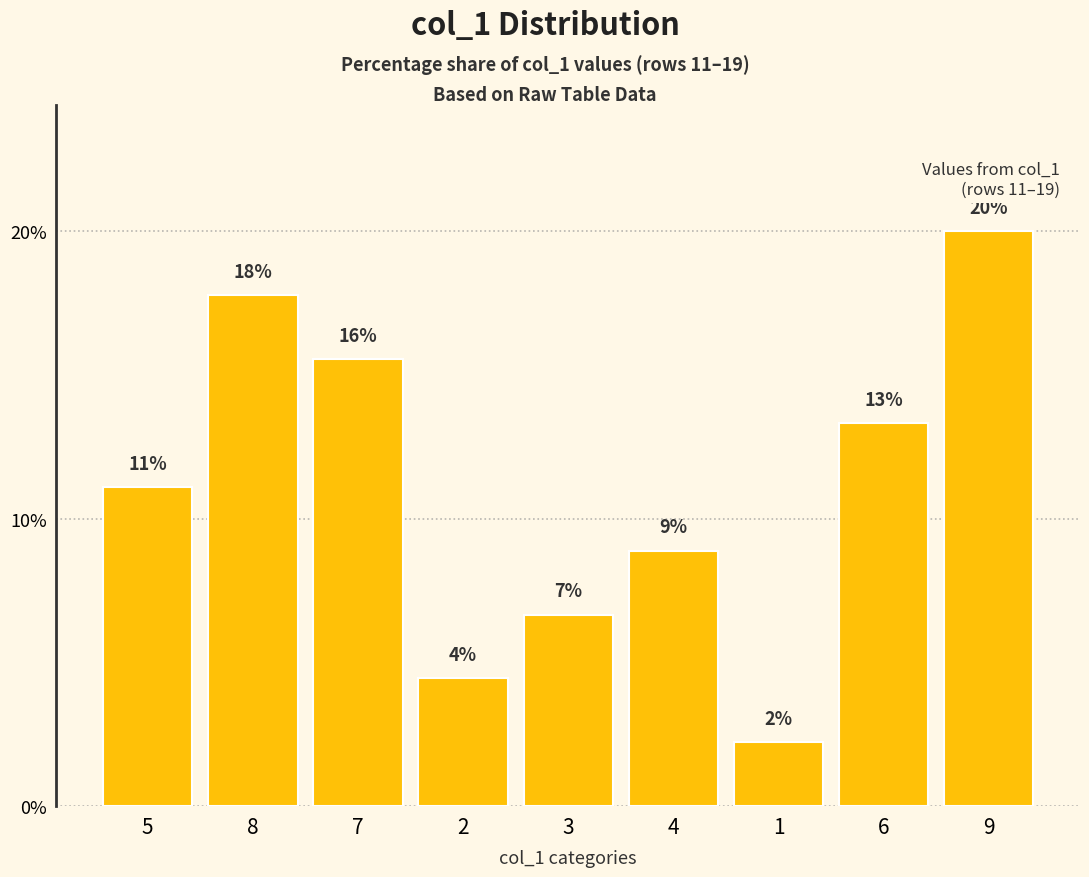

What is the approximate value at 3?

6.7